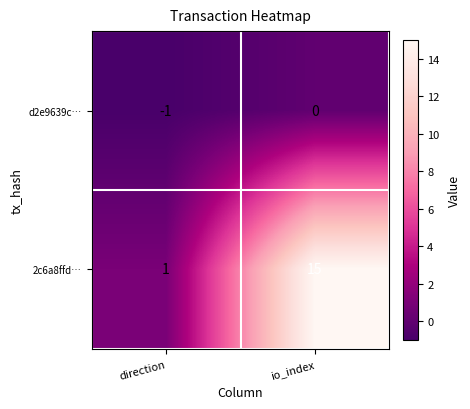

The value of d2e9639c… at direction is -1. True or false?

True